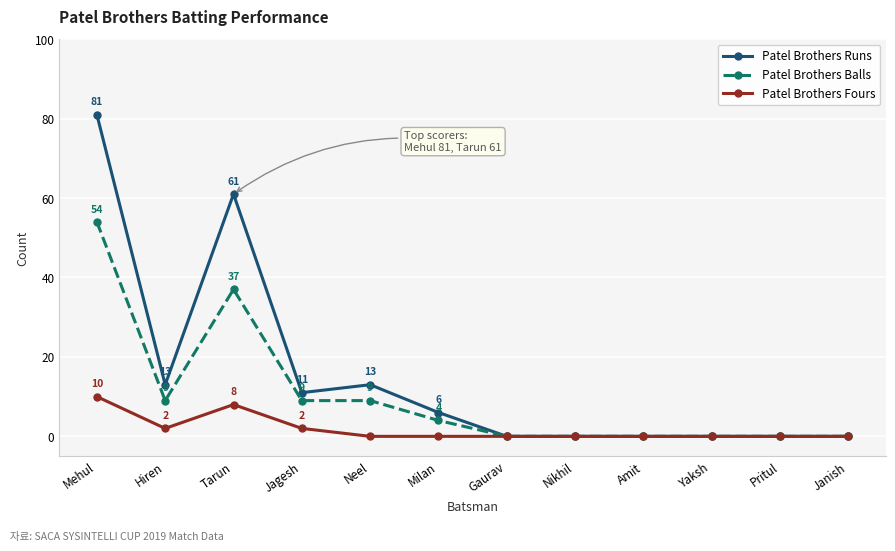

Does the chart display data point markers on the line(s)?

Yes